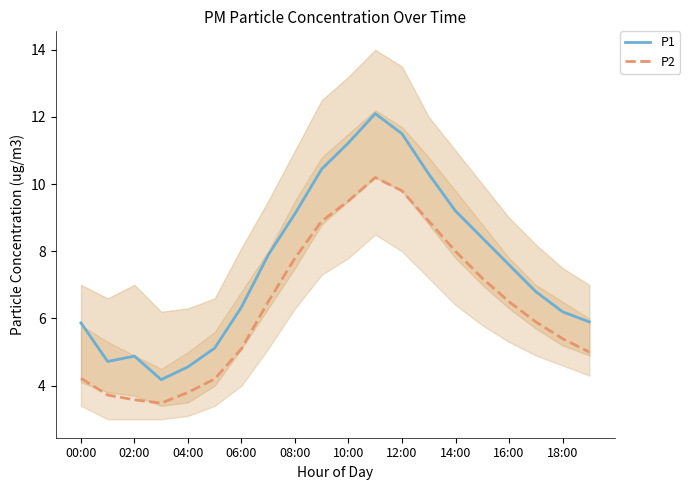

Is it true that P1 equals 11.2 at 10:00?

True